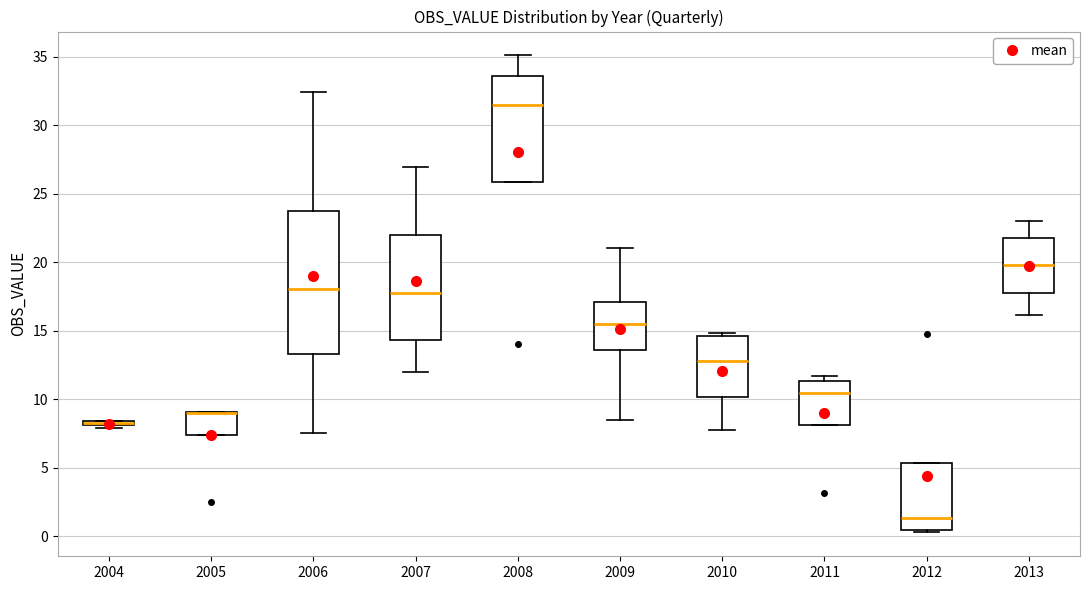

Where does the lower whisker of the box at x = 2013 end on the y-axis? The values are not printed on the chart, so give them approximately, as read against the axis.

16.0